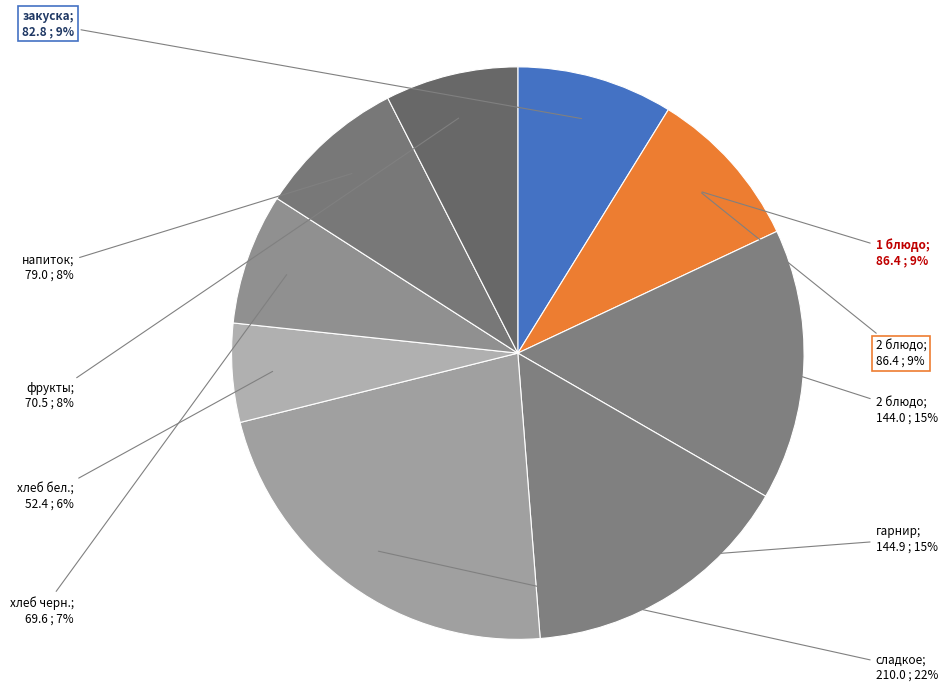

True or false: хлеб черн. accounts for 20% of the total.

False